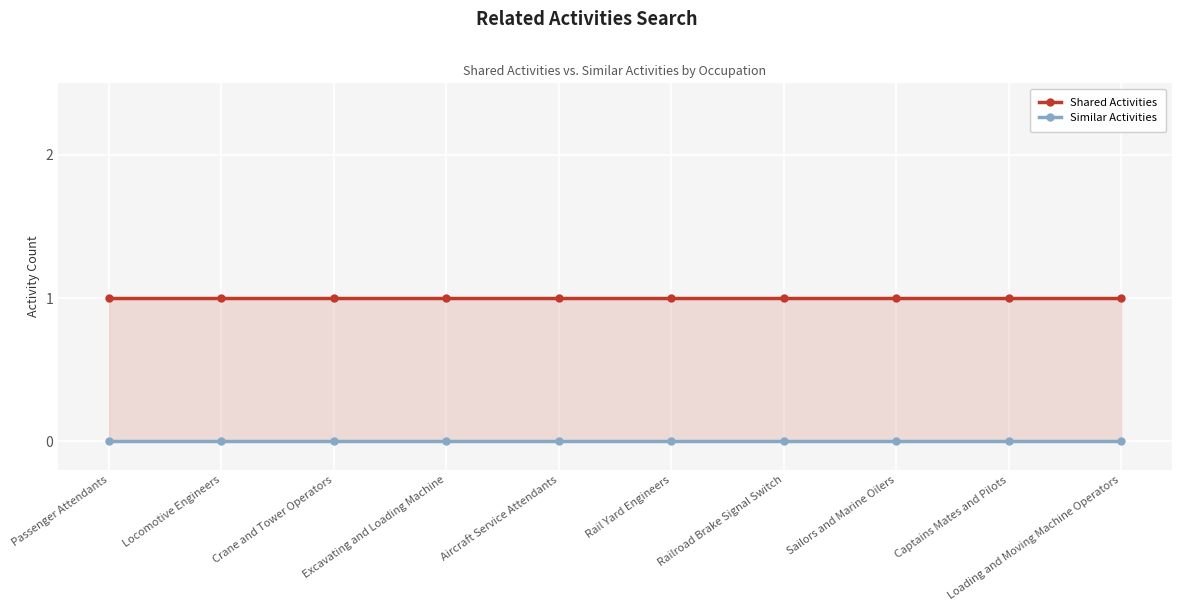

What are all the series names shown in the legend?

Shared Activities, Similar Activities